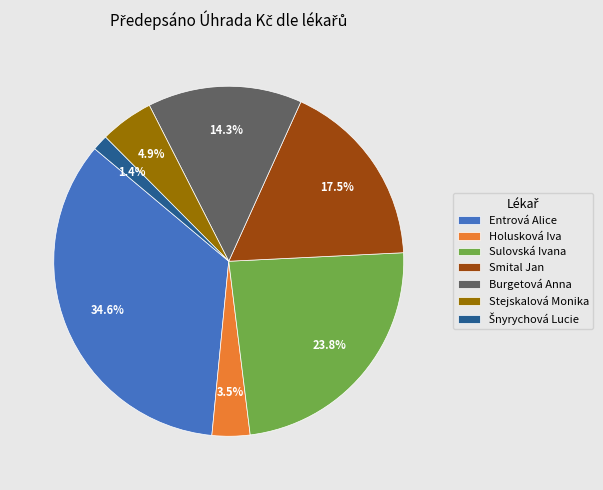

Is the sum of Burgetová Anna and Sulovská Ivana greater than half?

No